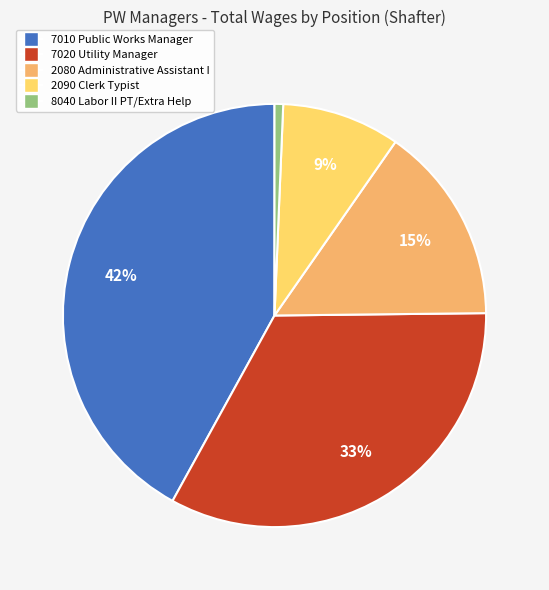

The 7010 Public Works Manager slice represents 42% of the pie. True or false?

True